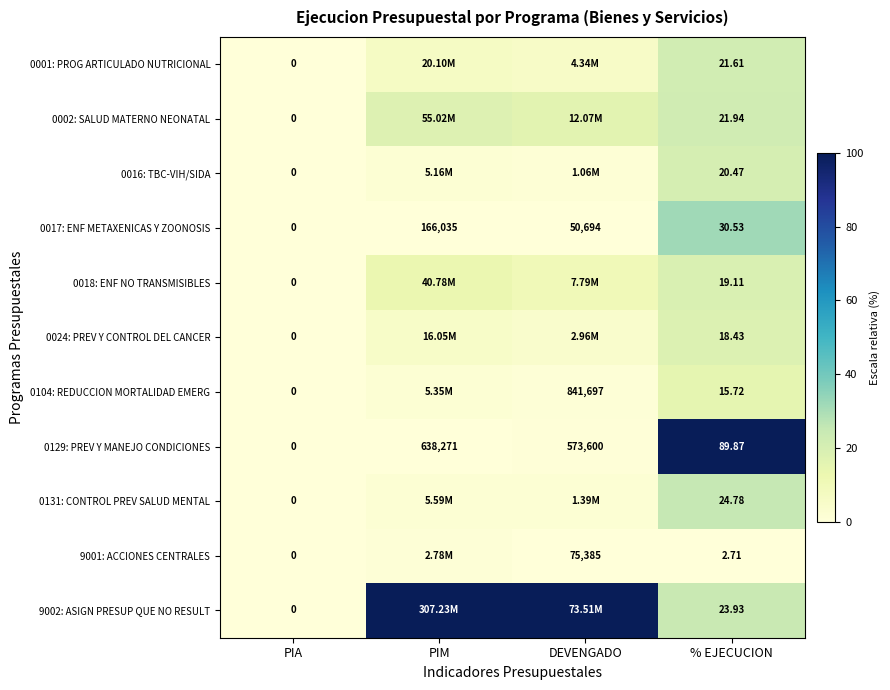

At which label is 0129: PREV Y MANEJO CONDICIONES closest to 319135?

DEVENGADO